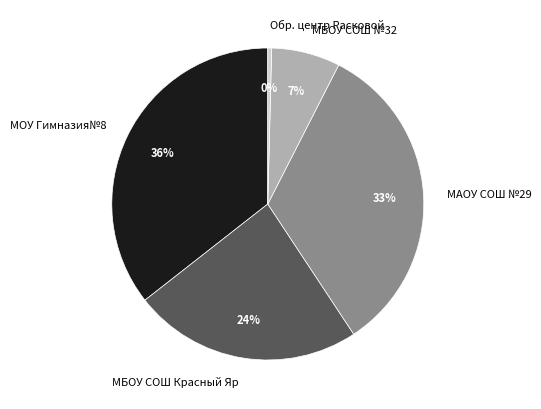

How many slices are in this pie chart?

5